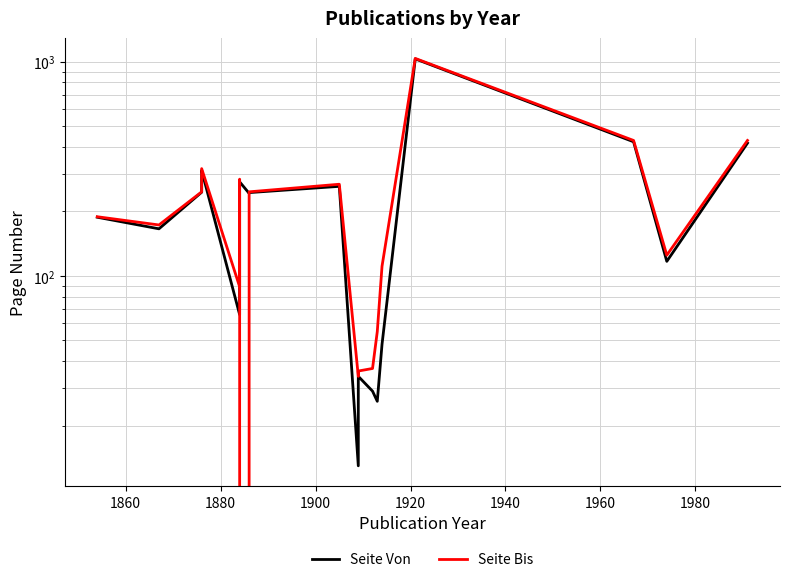

What is the value of the Seite Von point at the 2nd from the left?

166